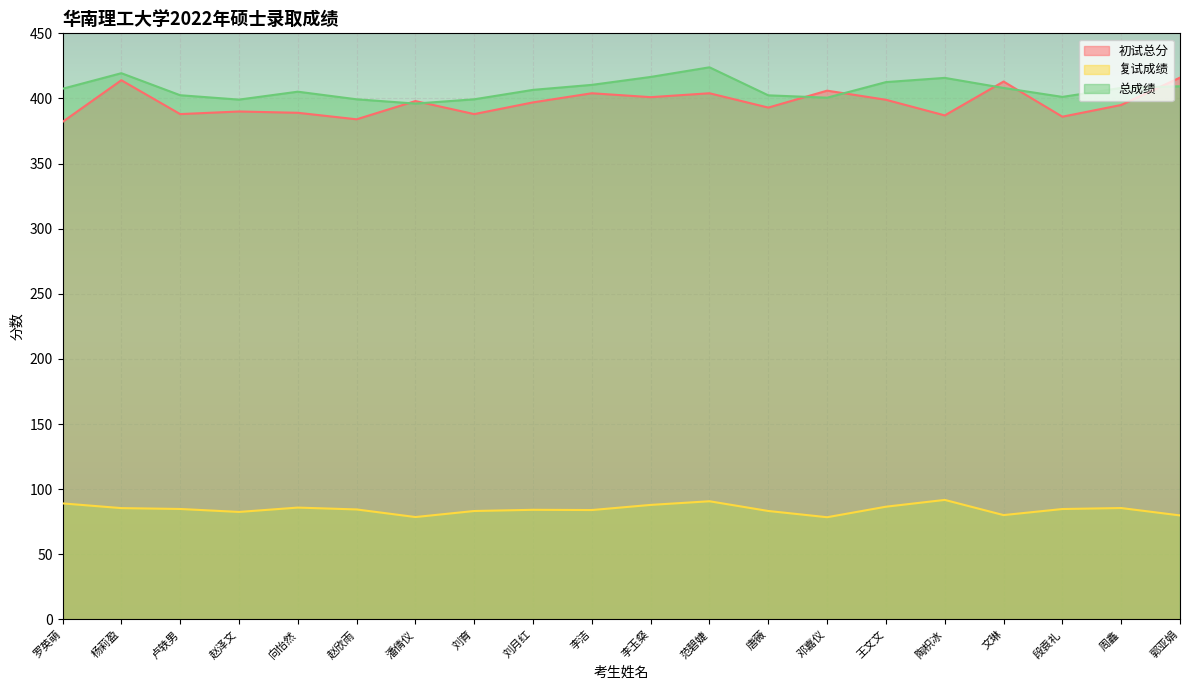

Where does the 复试成绩 series first go above 84?

罗英萌